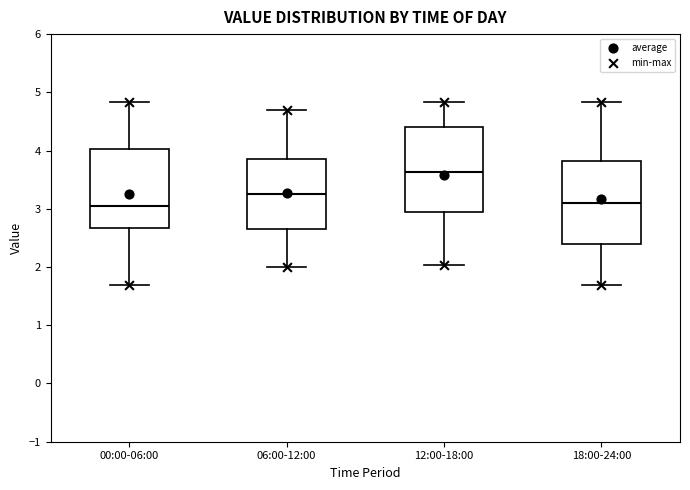

Where is the lower edge of the box for 06:00-12:00 on the y-axis? The values are not printed on the chart, so give them approximately, as read against the axis.

2.7